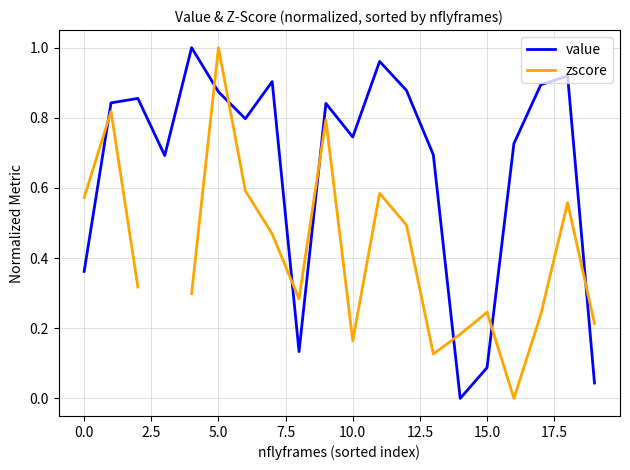

True or false: value has a value of 0.1 at 0.0.

False